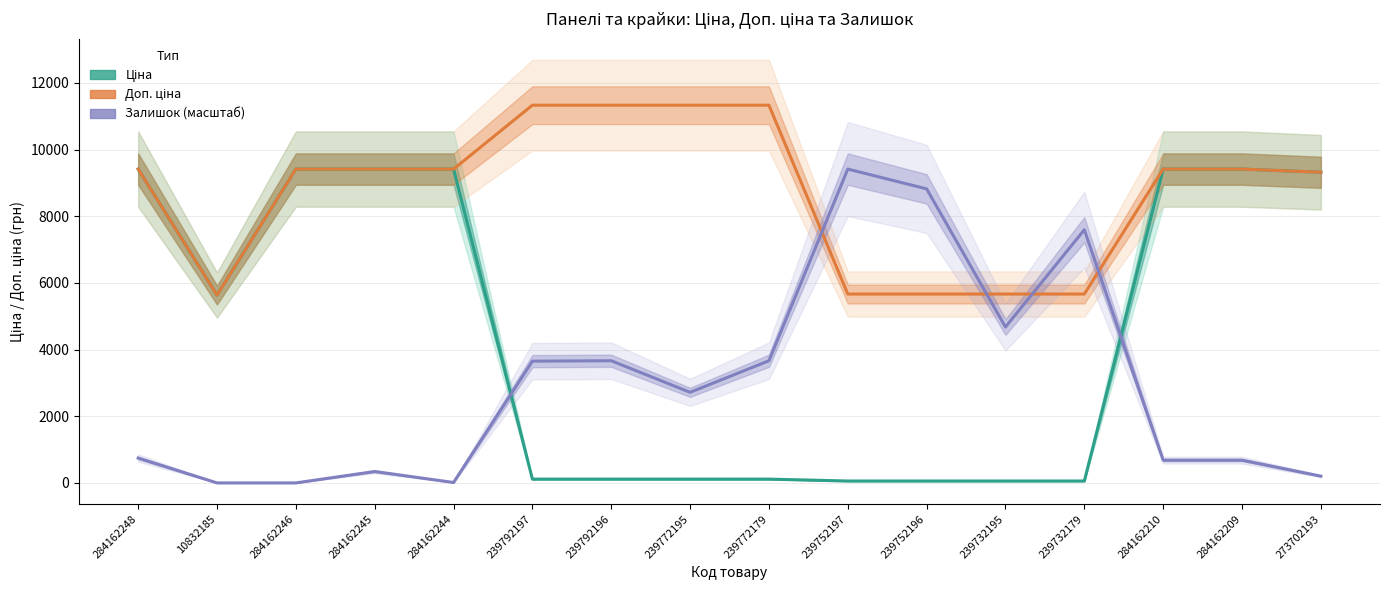

Which series has the largest total across all categories?

Доп. ціна